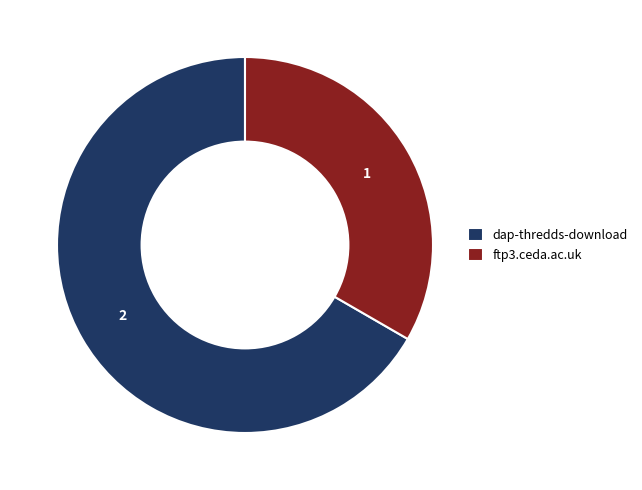

What is the smallest slice in the pie chart?

ftp3.ceda.ac.uk